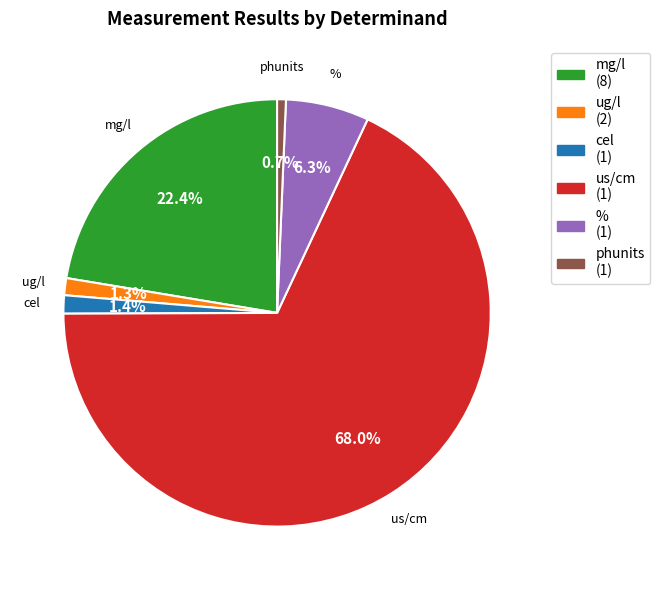

Which slice represents more than half of the pie?

us/cm